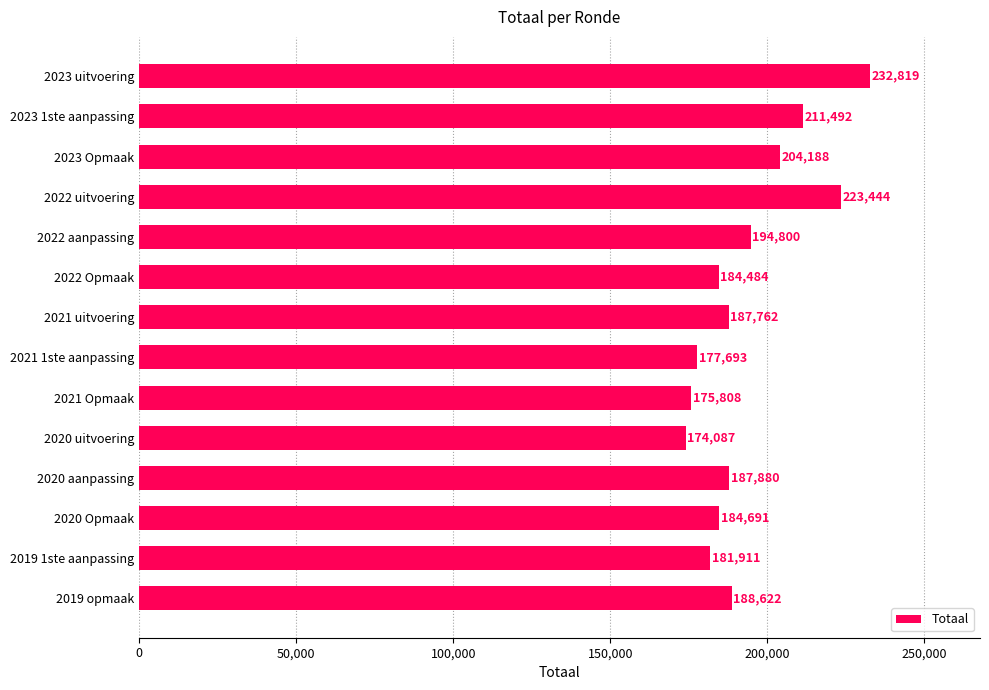

Are the bars horizontal?

Yes